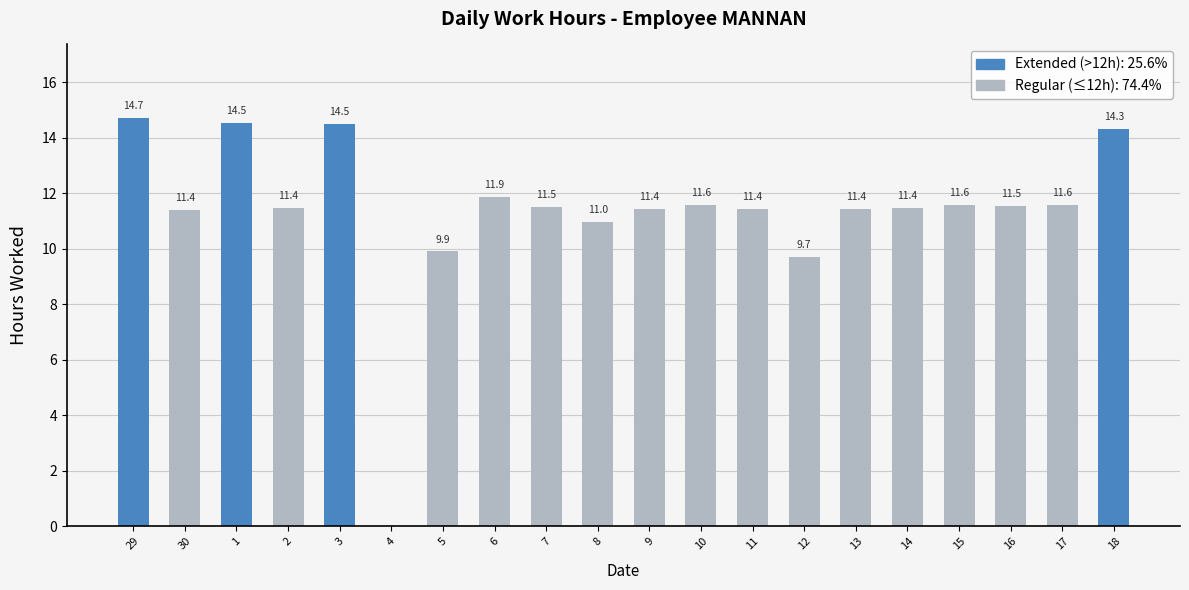

Are the bars grouped side by side (vs. stacked)?

No